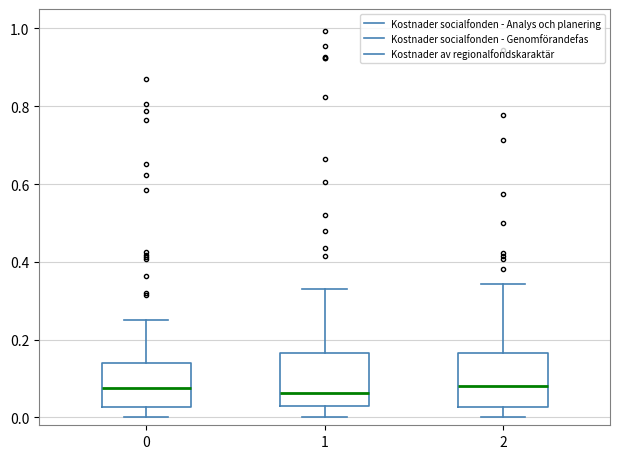

Where does the upper whisker of the box at x = 0 end on the y-axis? The values are not printed on the chart, so give them approximately, as read against the axis.

0.24